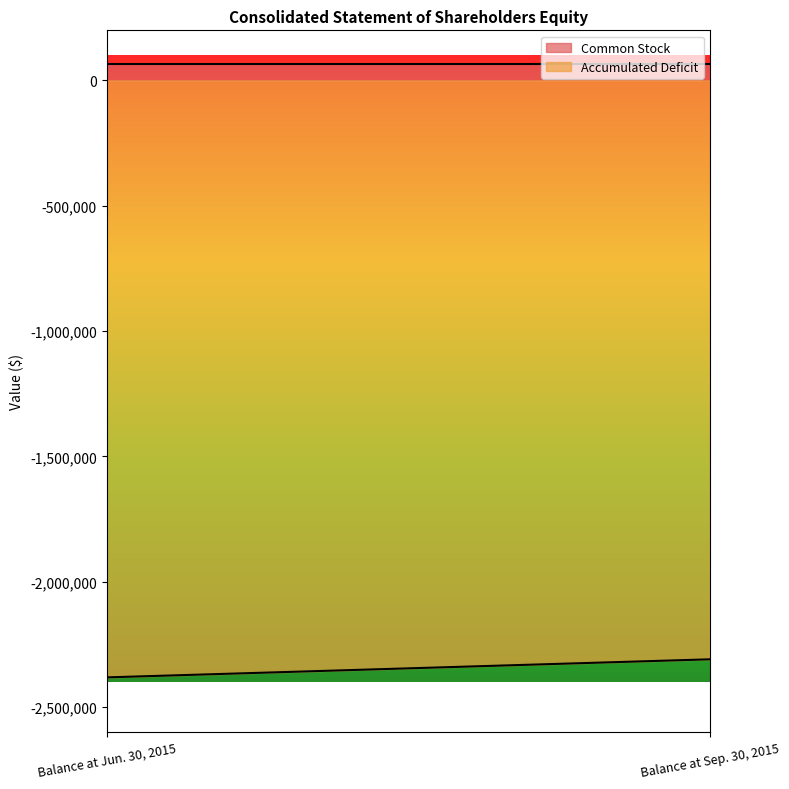

At which label does Accumulated Deficit reach its minimum?

Balance at Jun. 30, 2015